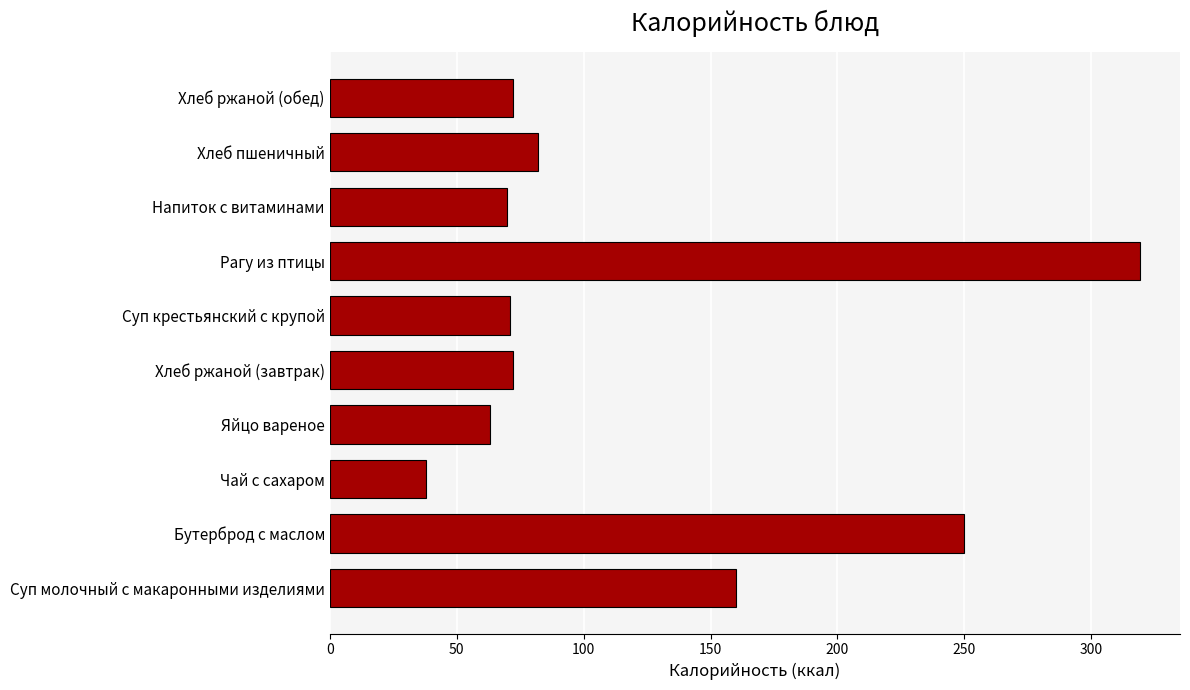

Which has a higher value, Чай с сахаром or Хлеб ржаной (завтрак)?

Хлеб ржаной (завтрак)